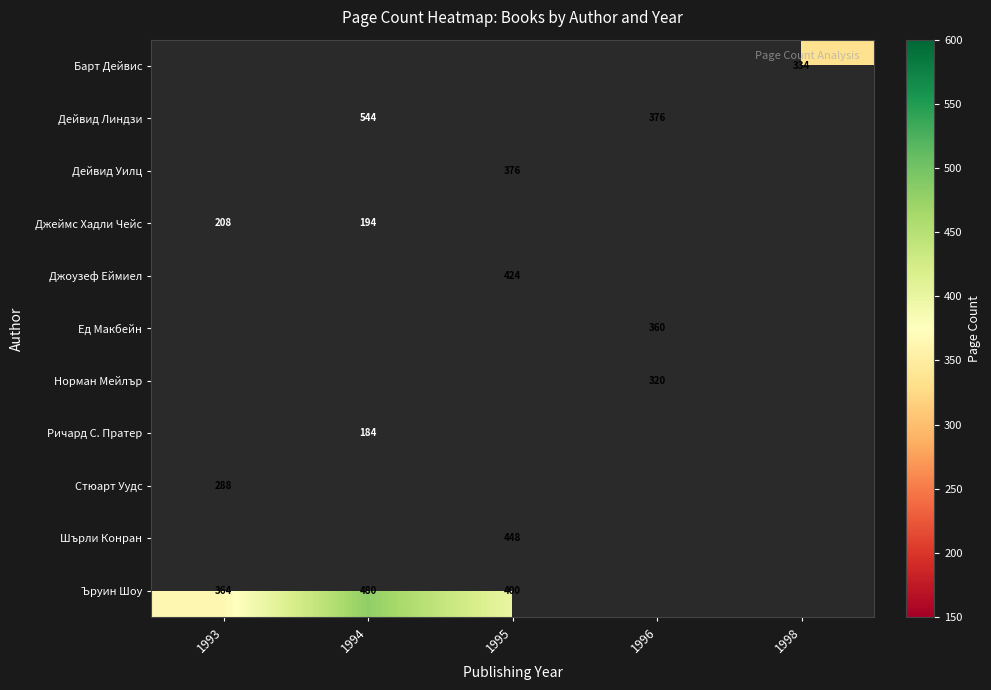

What is the smallest value displayed?

184.0